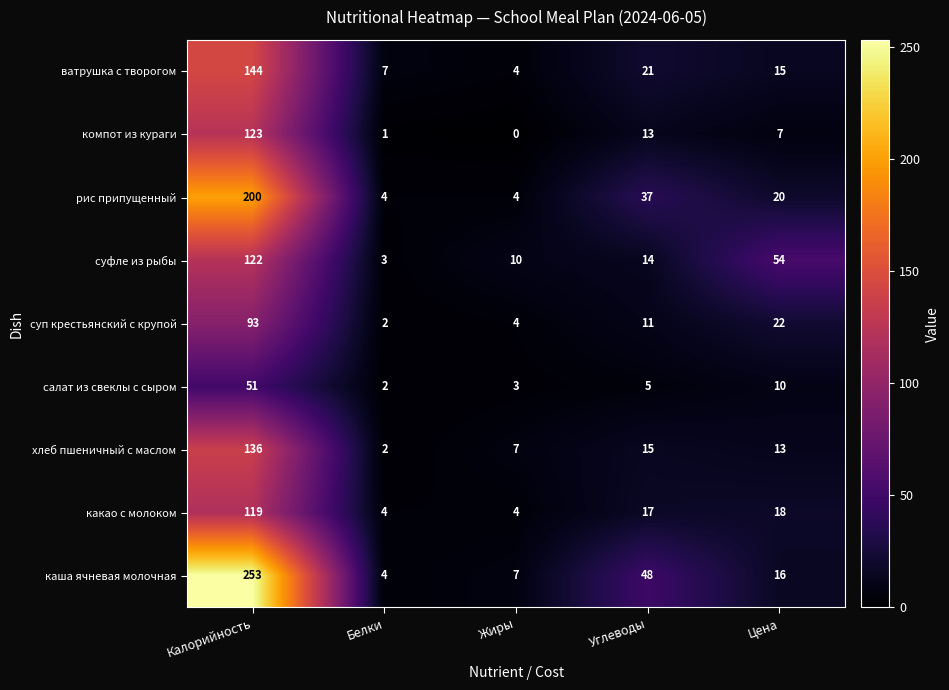

Count the number of categories in the chart.

5